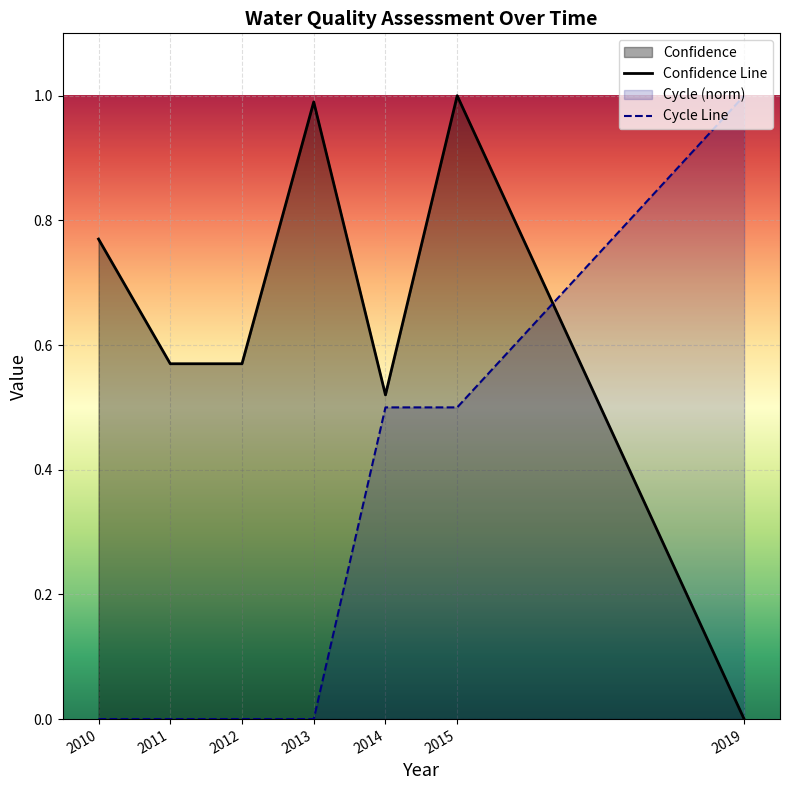

At which label does Confidence reach its peak?

2015